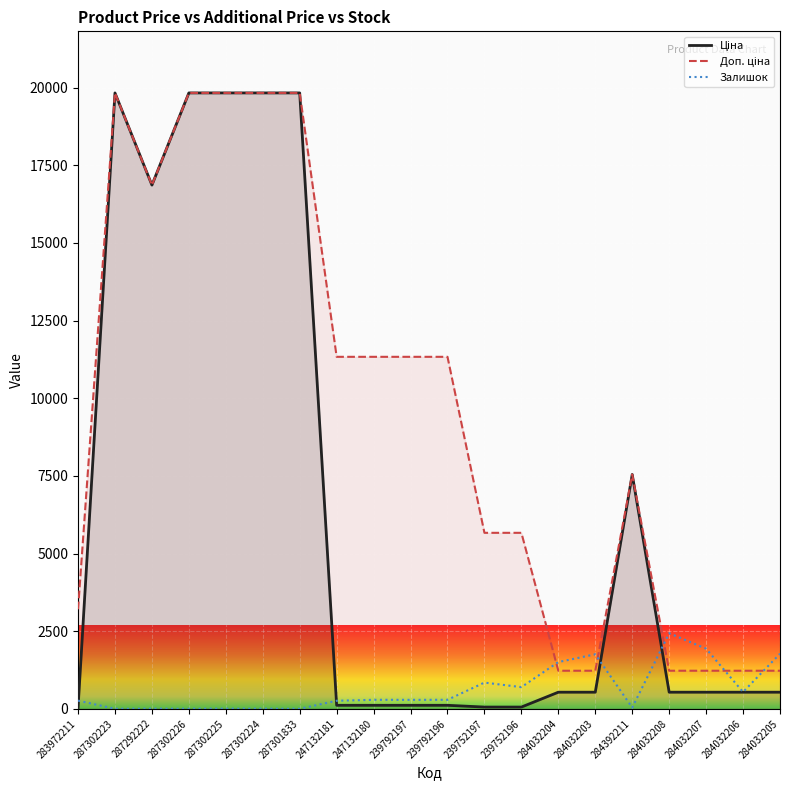

How many series are shown in this chart?

3